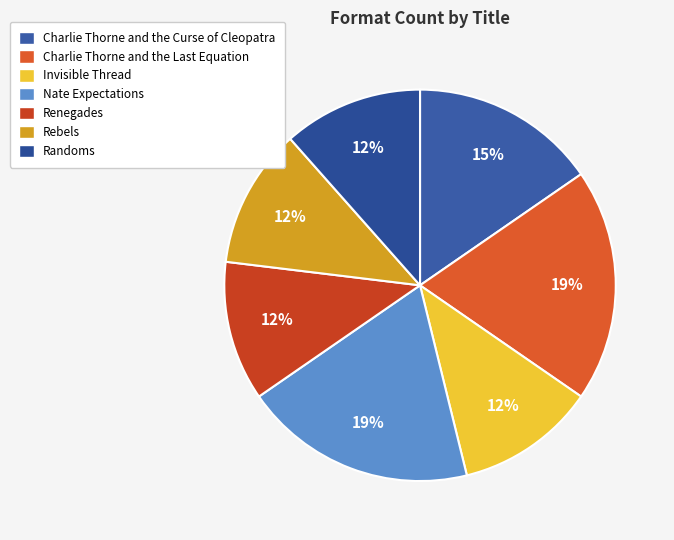

Which category has the biggest portion of the pie?

Charlie Thorne and the Last Equation